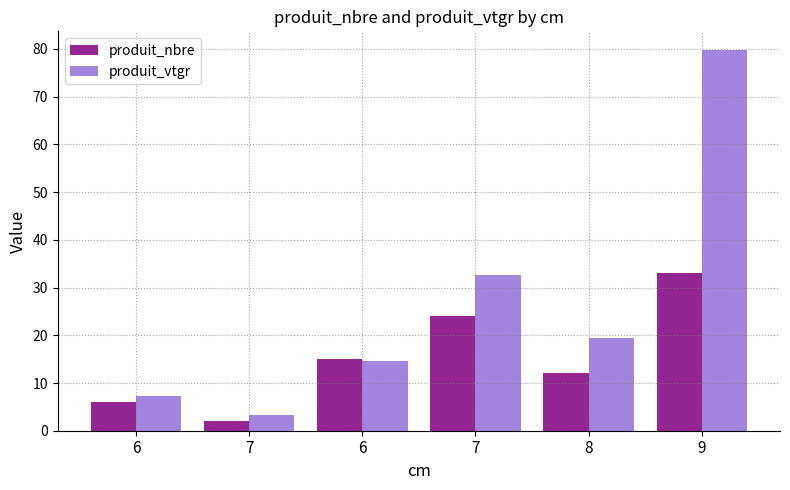

How many bars are there in each group?

2